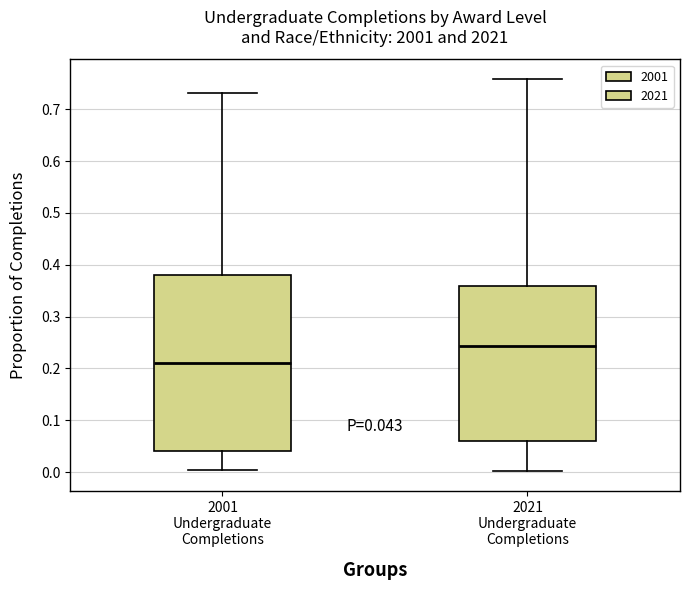

Comparing the boxes themselves (not the whiskers), which one is the tallest?

2001 Undergraduate Completions